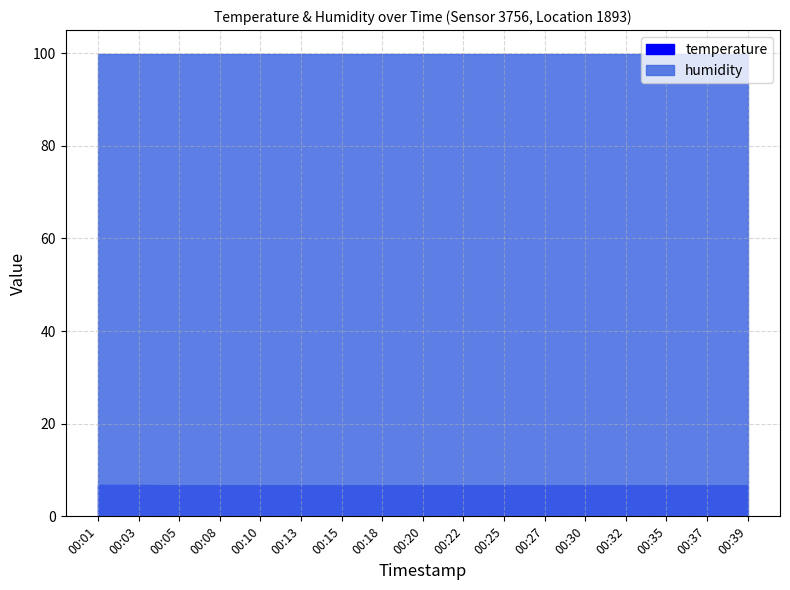

The value of temperature at 00:03 is 2.9. True or false?

False